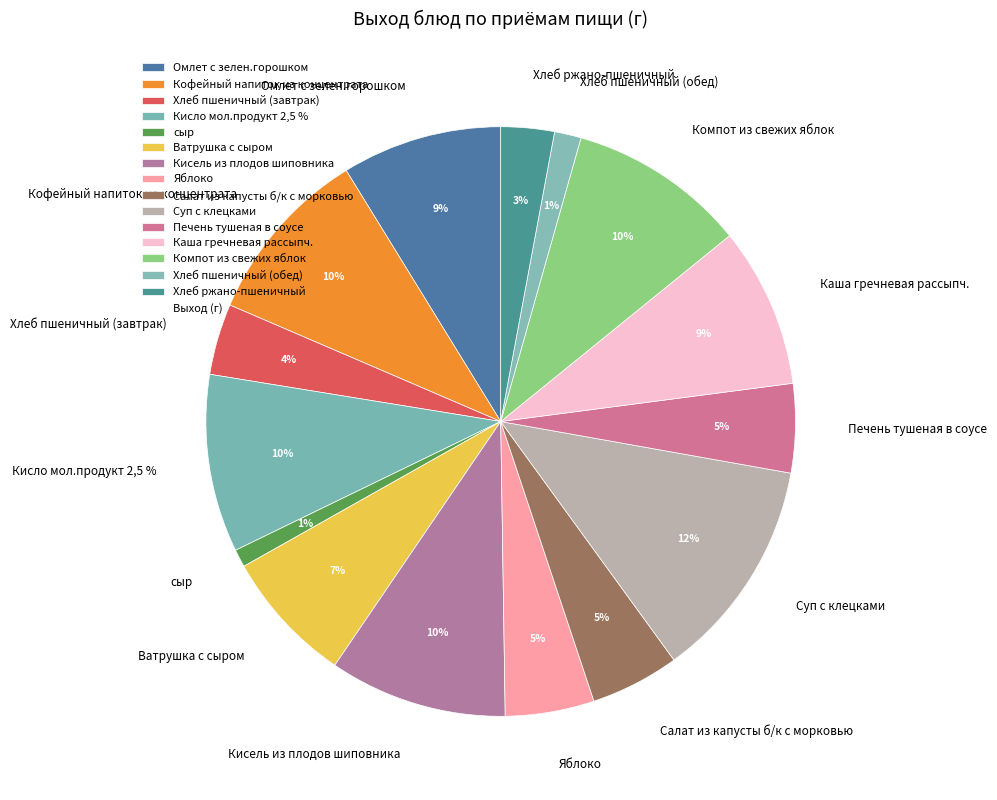

Which slice is the smallest?

сыр